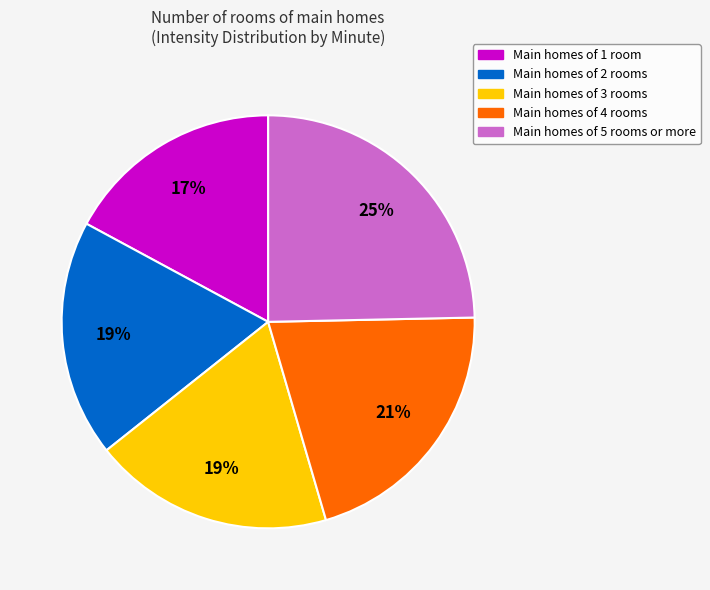

Is there a majority slice in this chart?

No